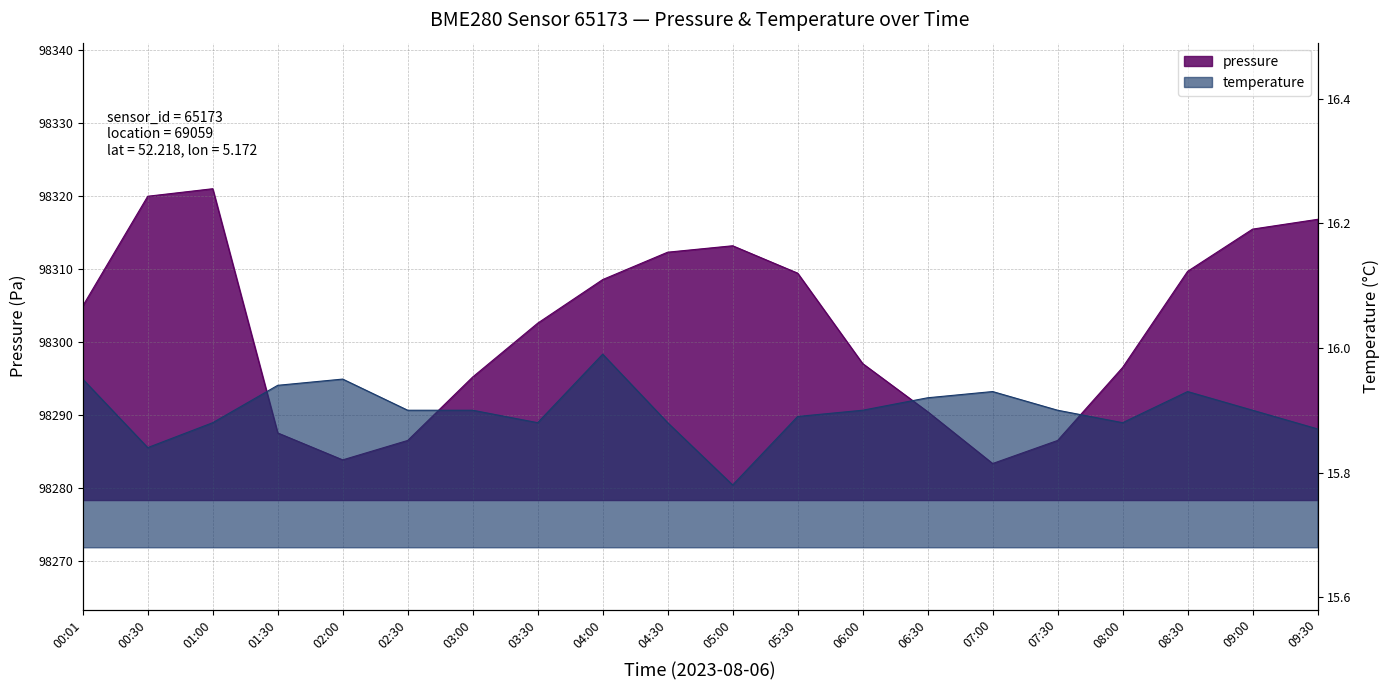

True or false: temperature has more than 1 interior local peaks.

True